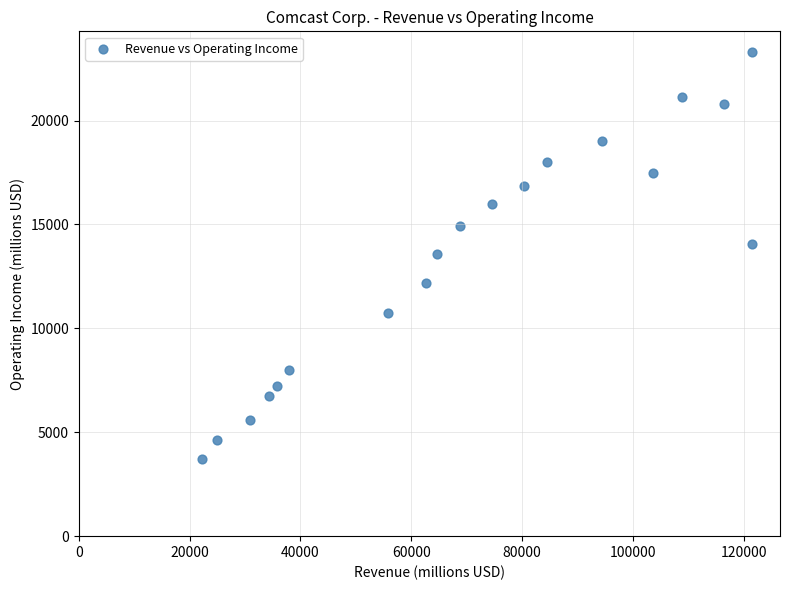

What is the range of Y values (max minus min)?

19624